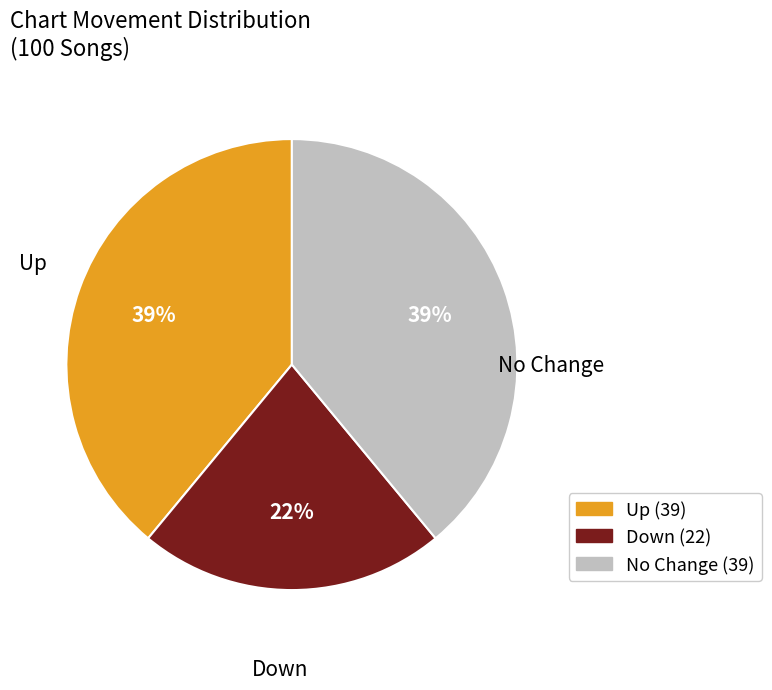

To the nearest percent, what is the difference between the largest and smallest slice percentages?

17%